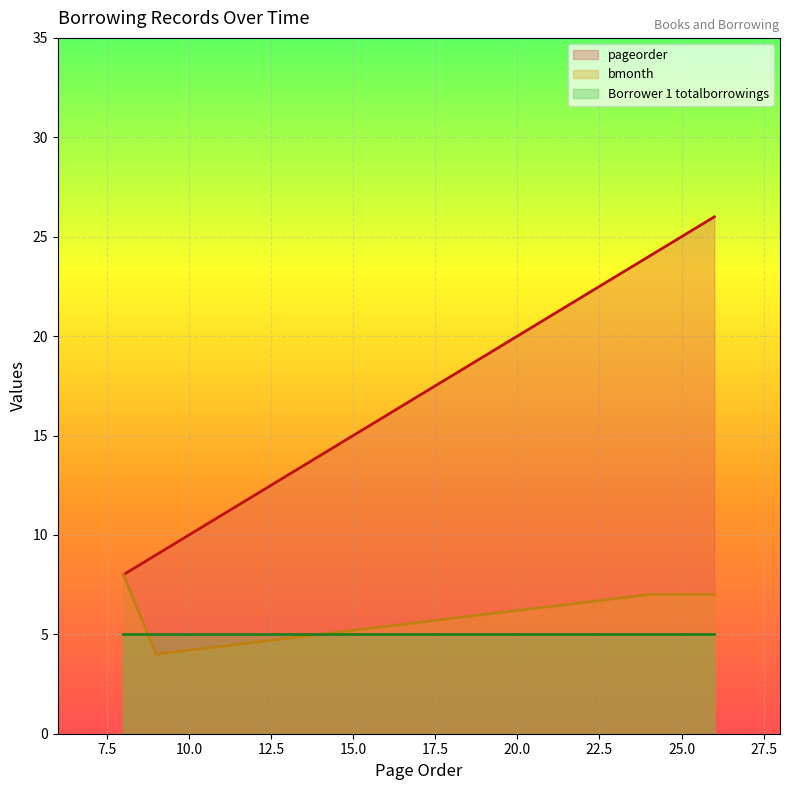

Which series has the largest range (max minus min)?

pageorder